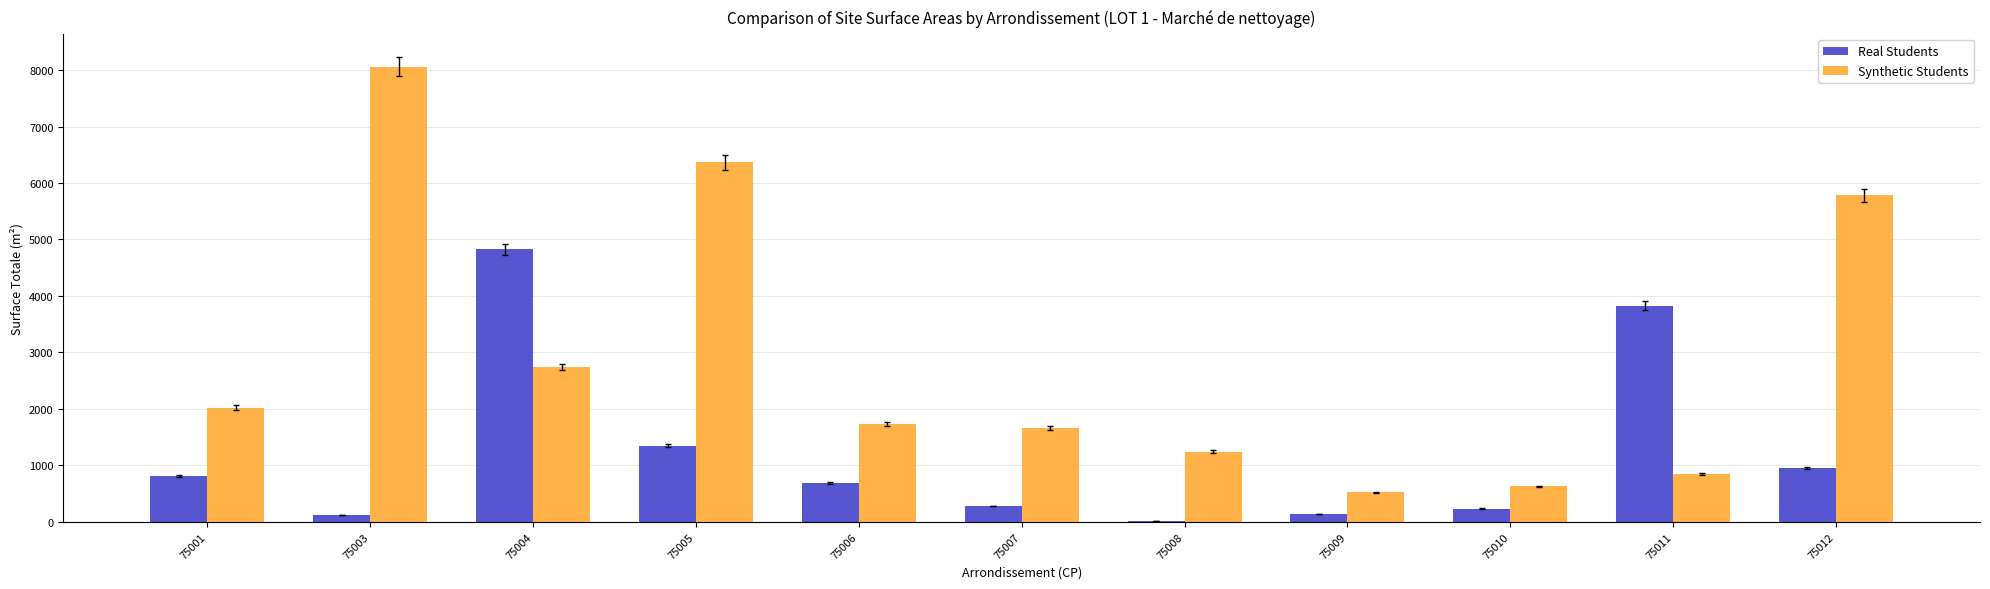

Which category has the highest value in the Synthetic Students series?

75003